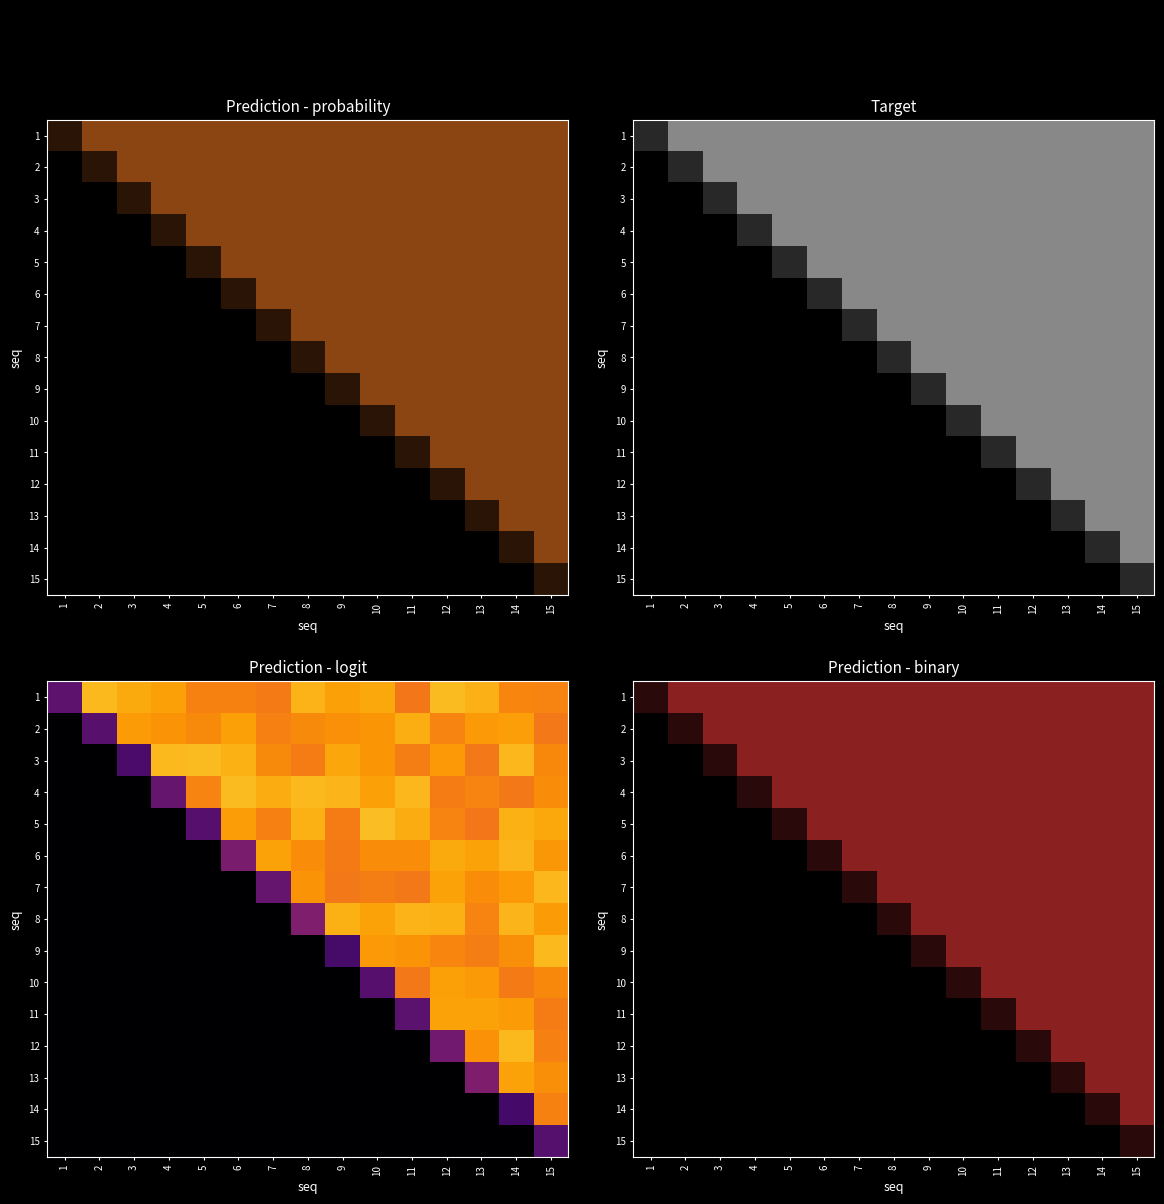

Which category has the highest value in the 1 series?

2